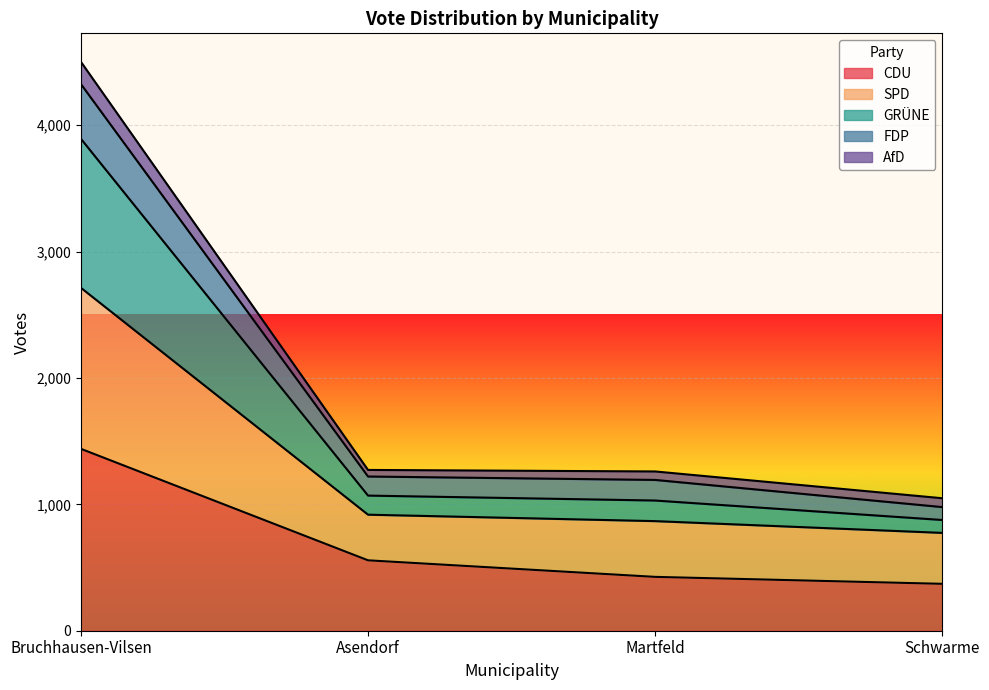

At which category is the sum across all series the highest?

Bruchhausen-Vilsen